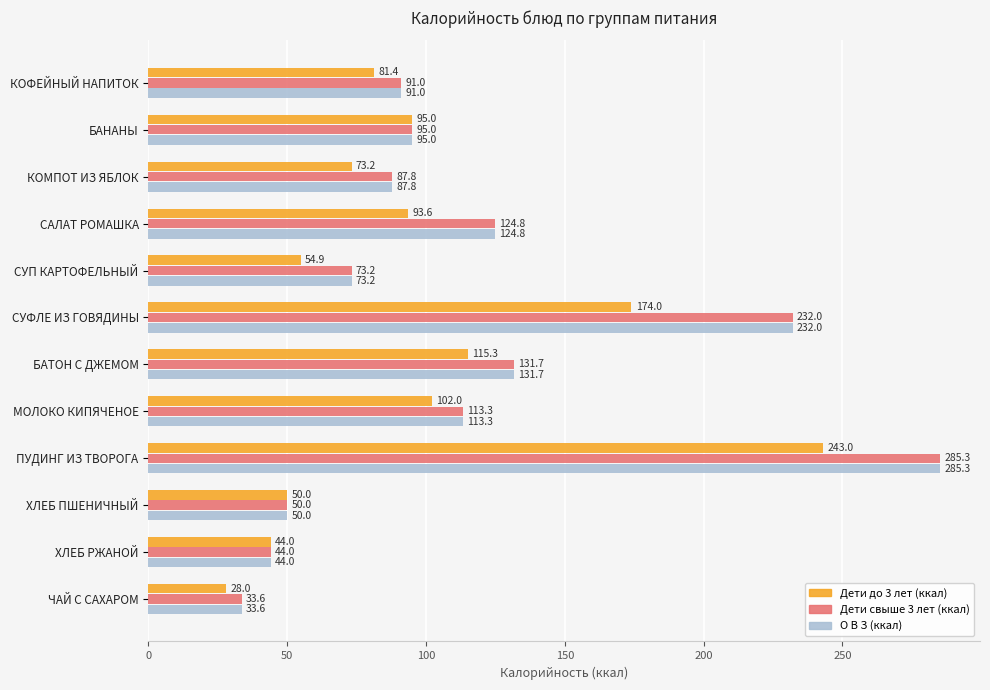

Is it true that О В З (ккал) equals 121.8 at КОМПОТ ИЗ ЯБЛОК?

False